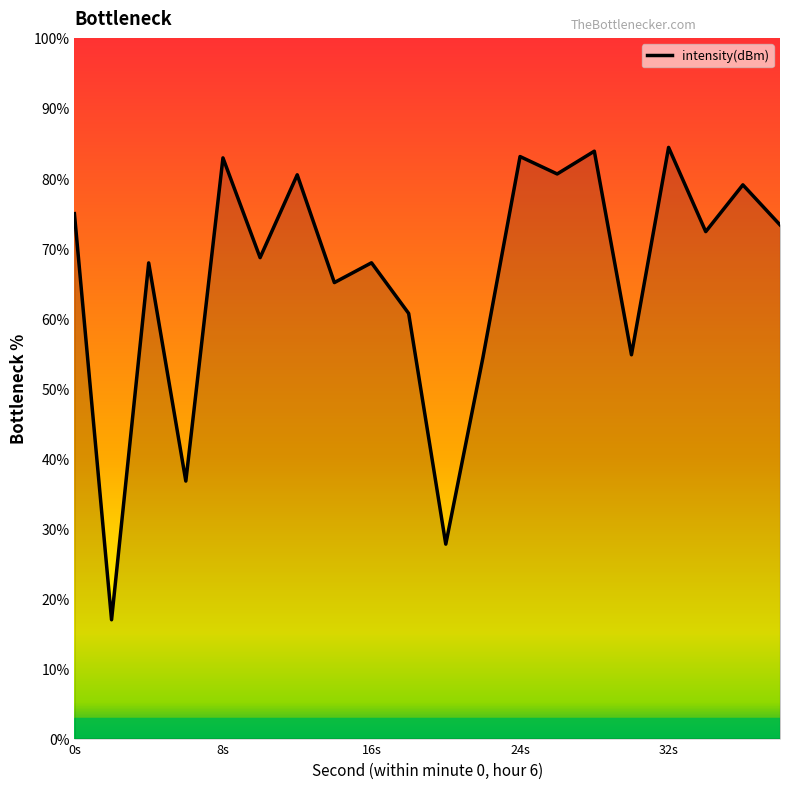

What is the difference between the maximum and minimum values?

67.4